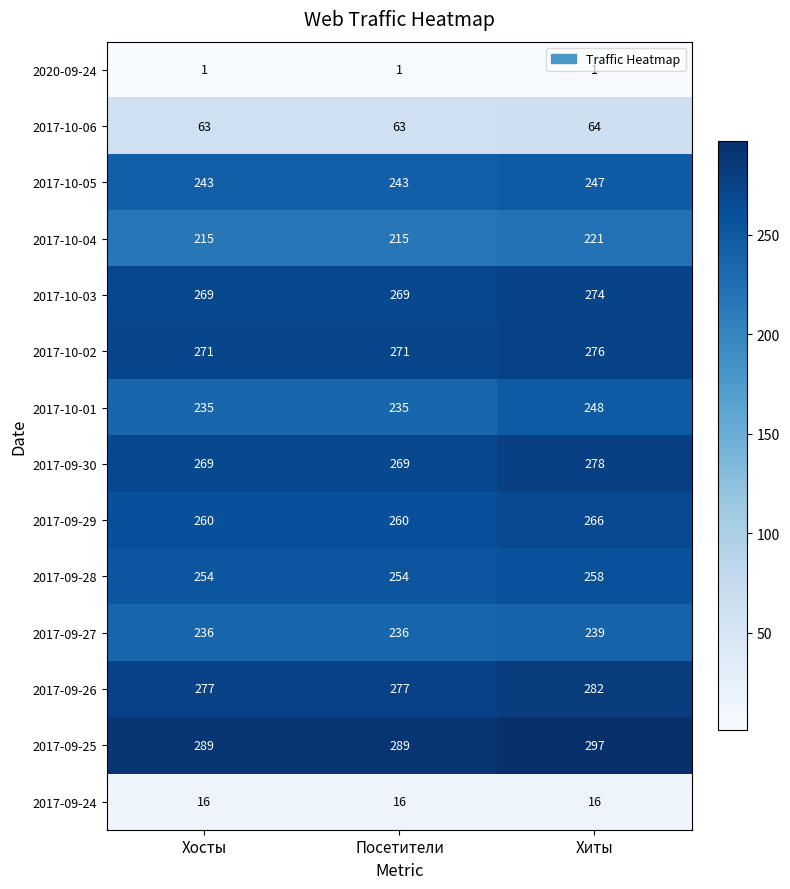

How many series are shown in this chart?

14